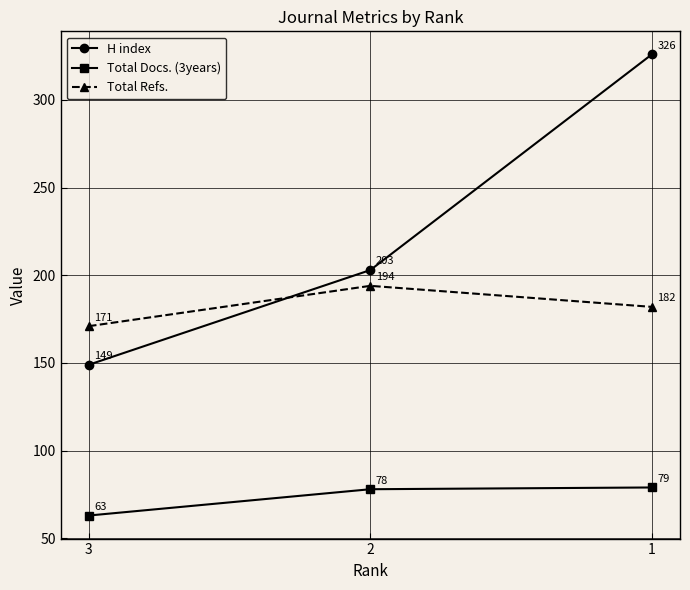

At which category is the sum across all series the highest?

1